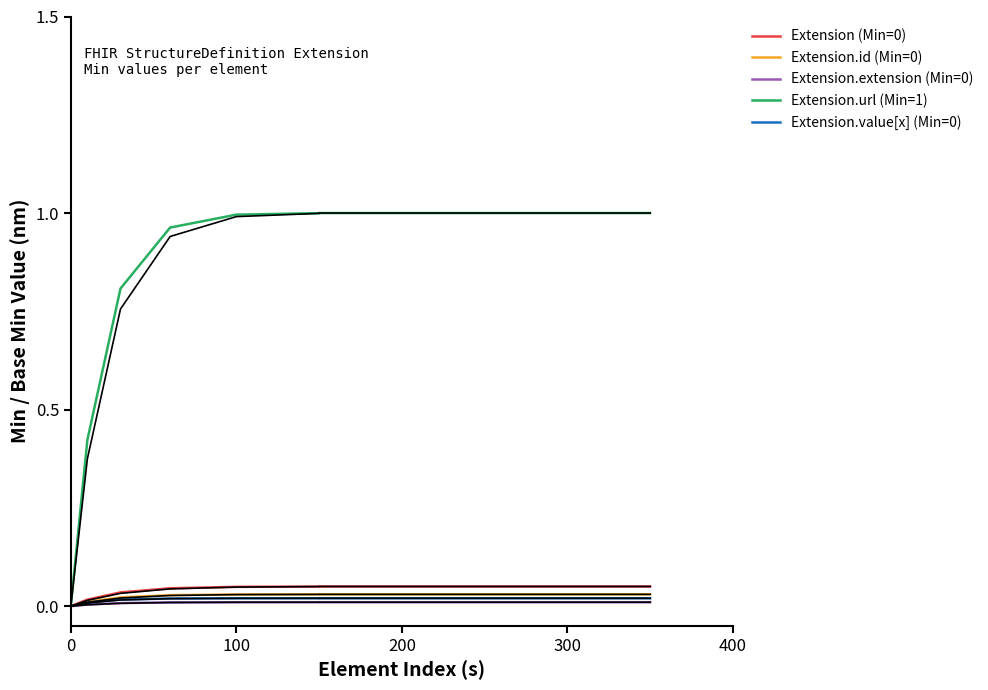

True or false: Extension.value[x] (Min=0, Base Min=0) has a value of 0.0 at 4.

True